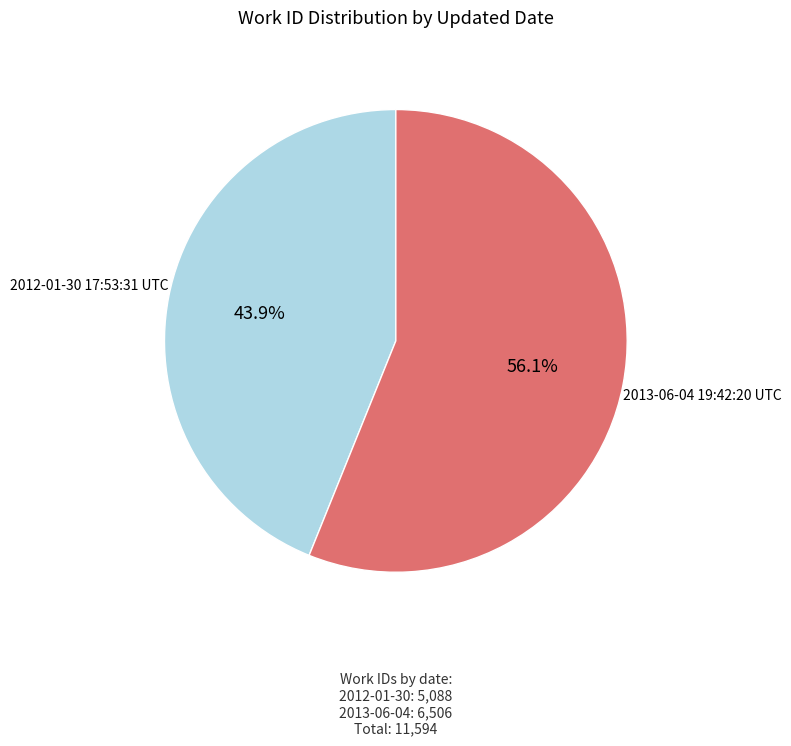

To the nearest percent, what is the average slice percentage?

50%